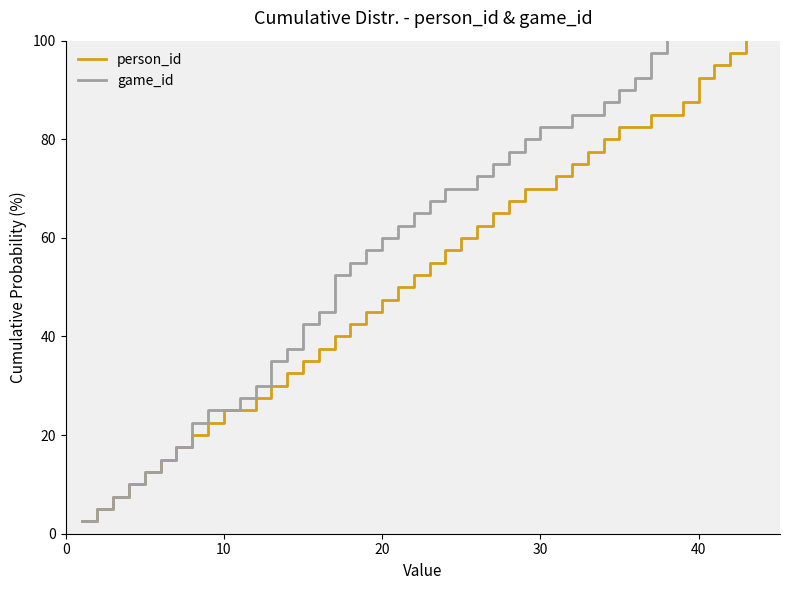

How many lines are shown in the chart?

2